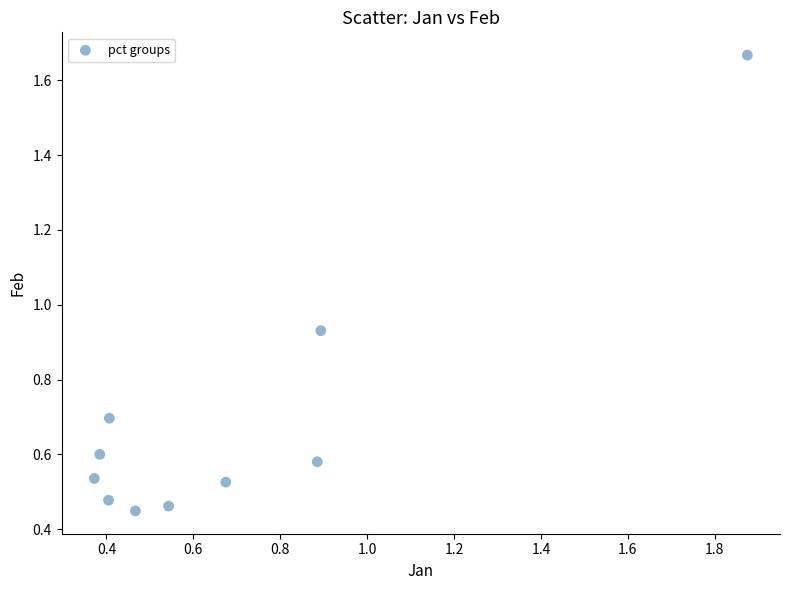

What is the range of X values (max minus min)?

1.5